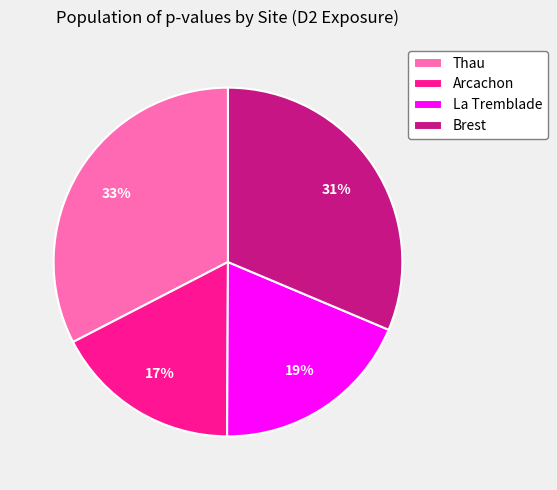

To the nearest percent, what is the combined percentage of La Tremblade and Arcachon?

36%